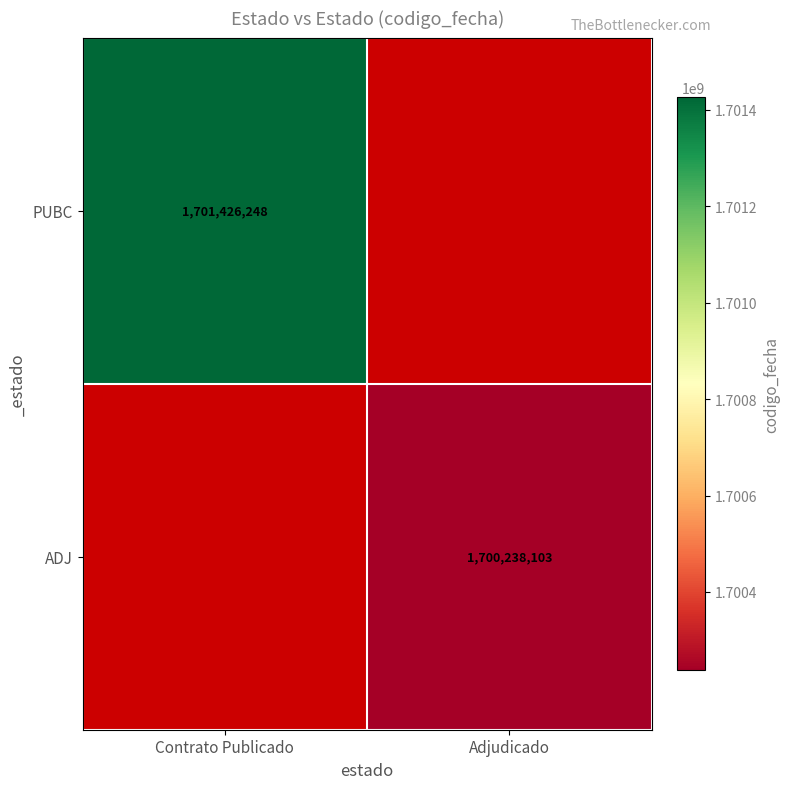

The value of ADJ at Adjudicado is 1067572225.3. True or false?

False